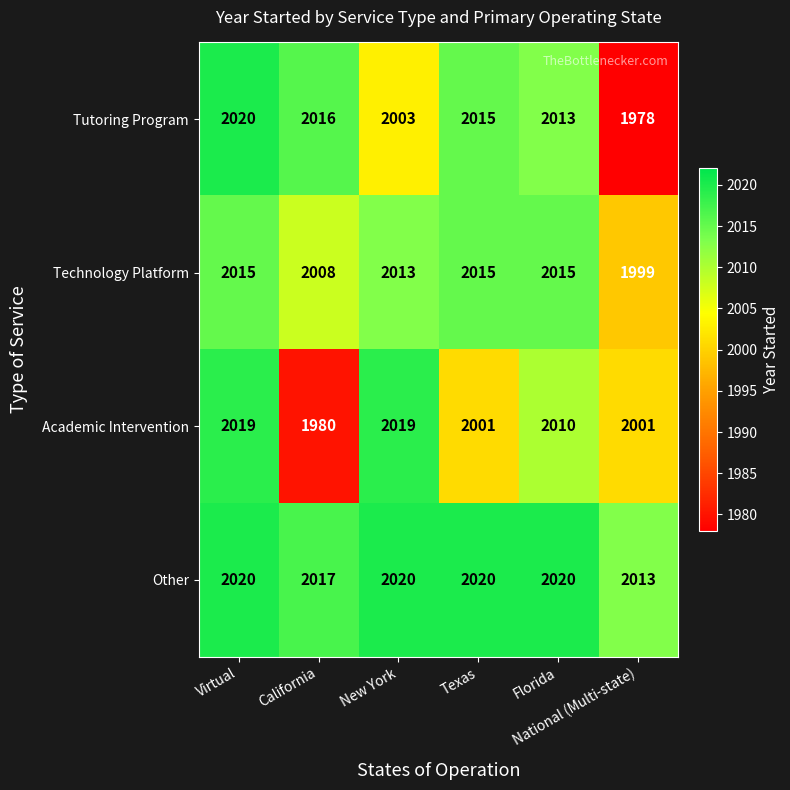

What is the difference between the maximum and minimum values in the Technology Platform series?

16